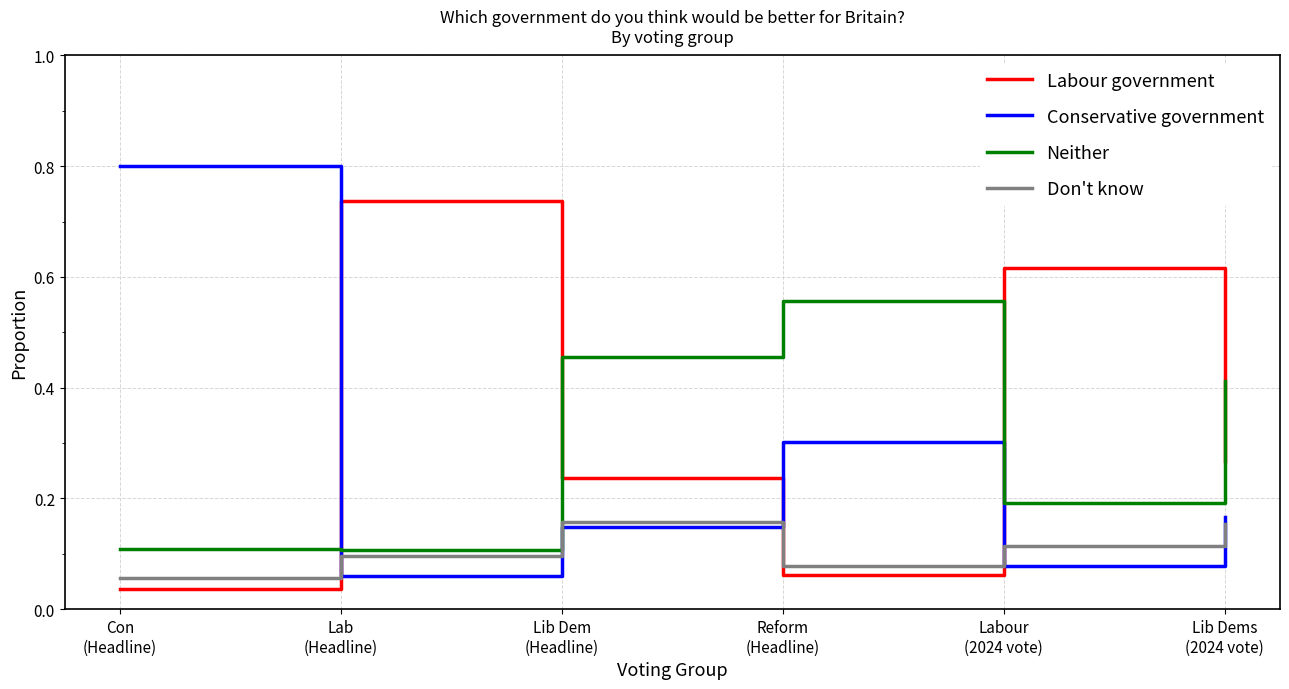

Where do Conservative government and Don't know first cross each other?

Con
(Headline) and Lab
(Headline)